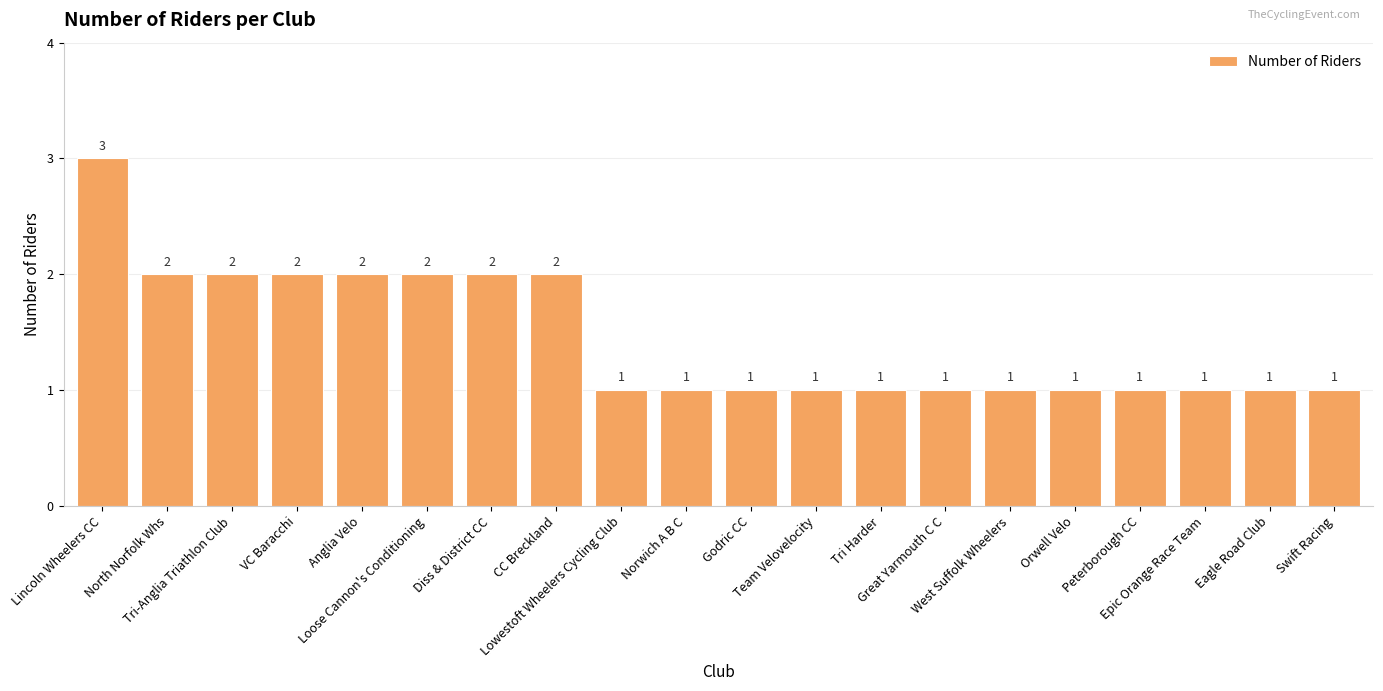

What is the sum of all values?

29